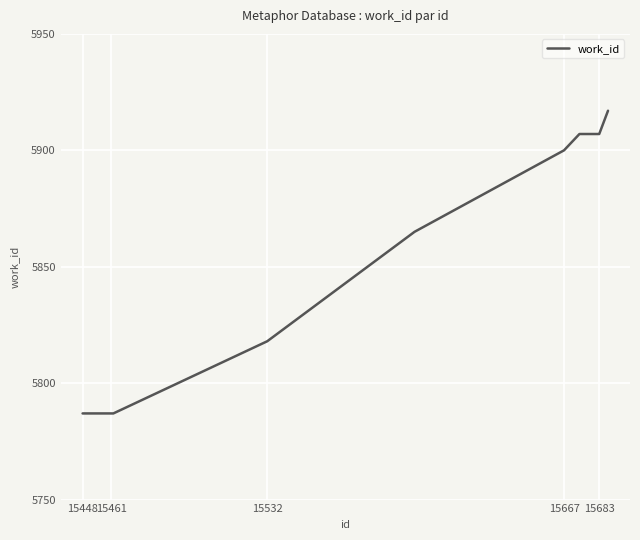

How many series are shown in this chart?

1